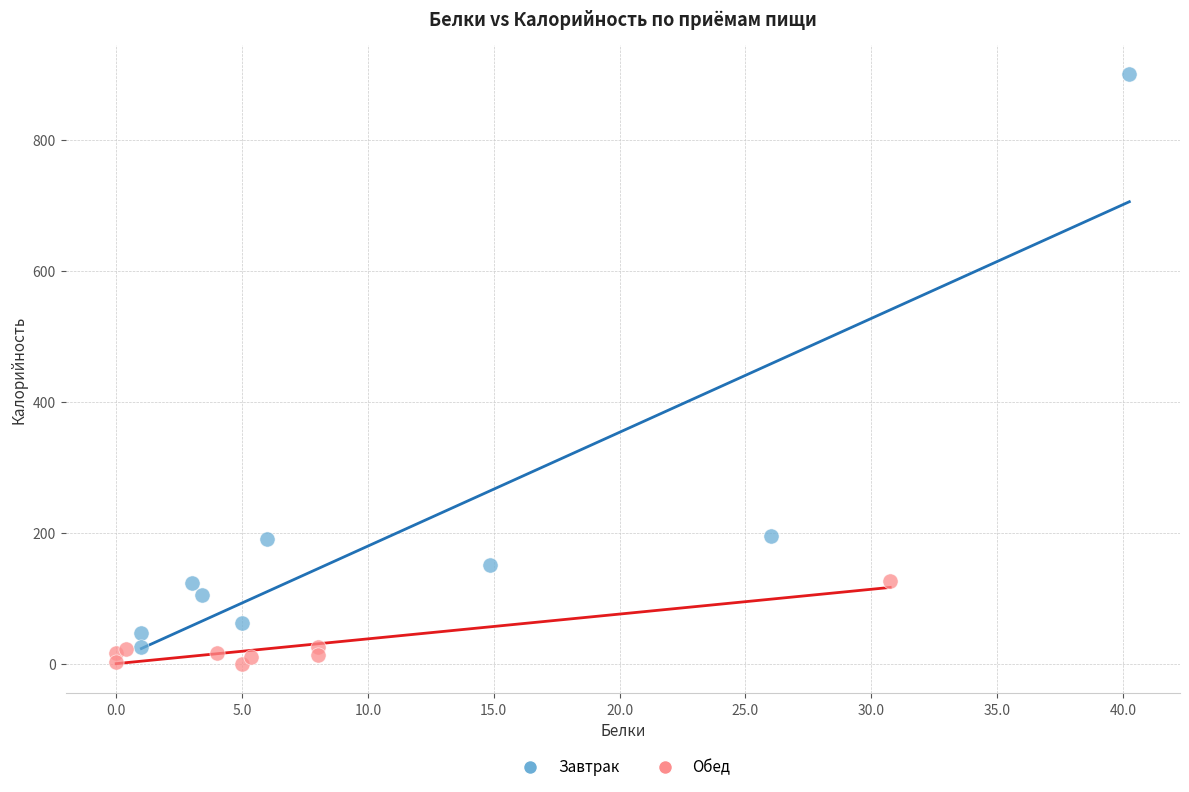

Which series reaches the maximum Y coordinate?

Завтрак